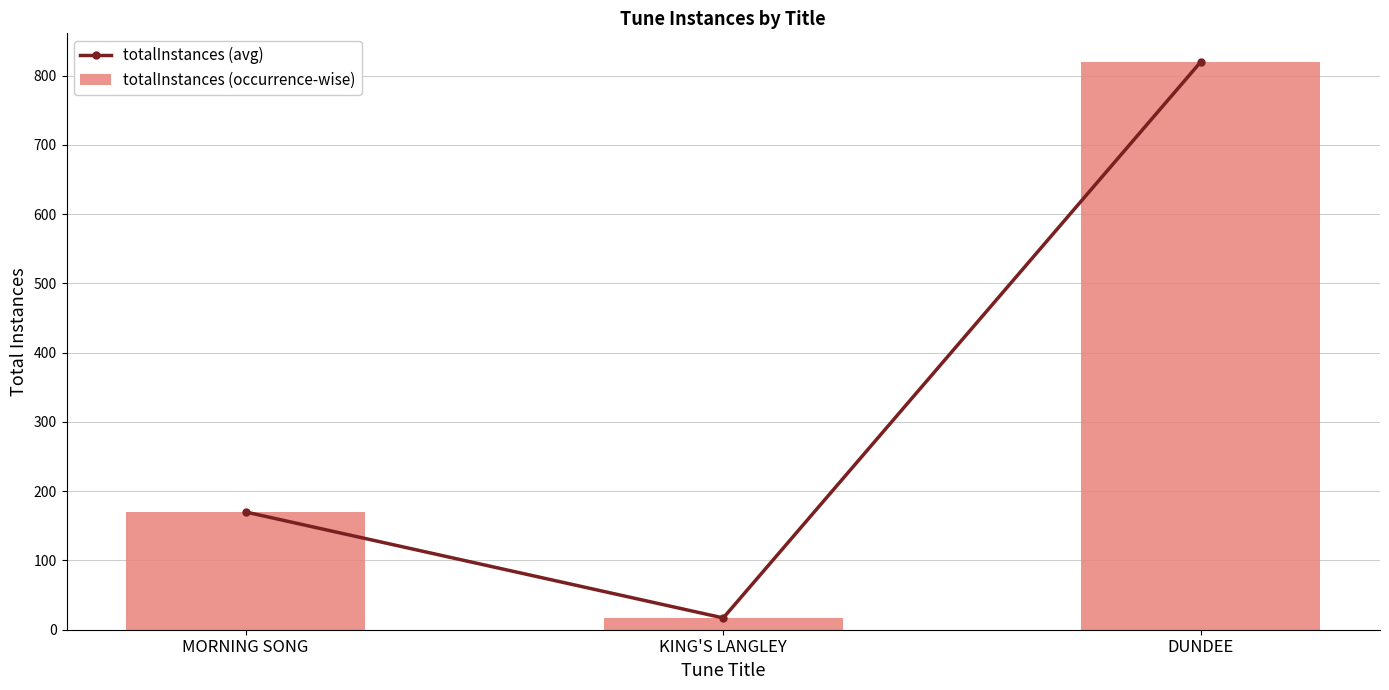

What is the sum of all totalInstances (occurrence-wise) values?

1007